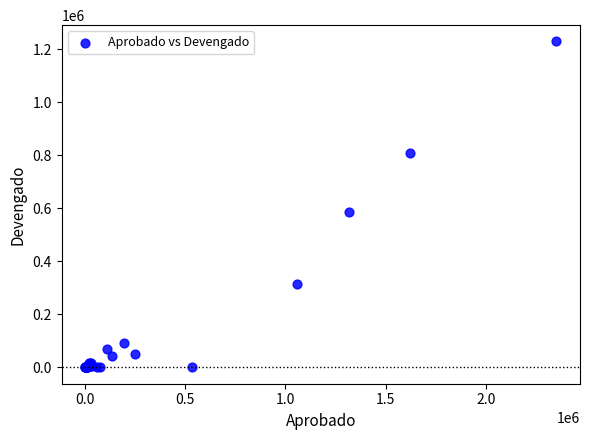

What Y value in the scatter plot is closest to 614972?

585423.5